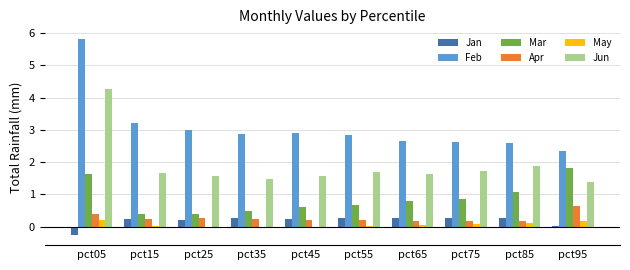

Is the value of Mar at pct95 greater than the value of Jun at pct15?

Yes